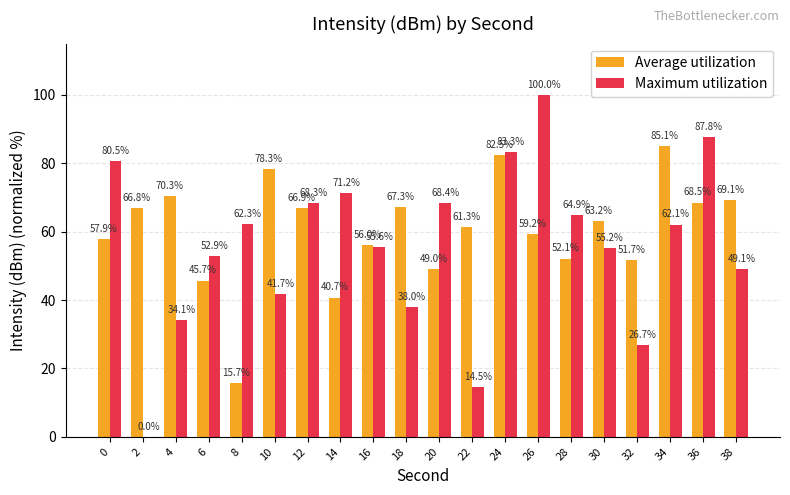

The value of Maximum utilization at 2 is 0.0. True or false?

True